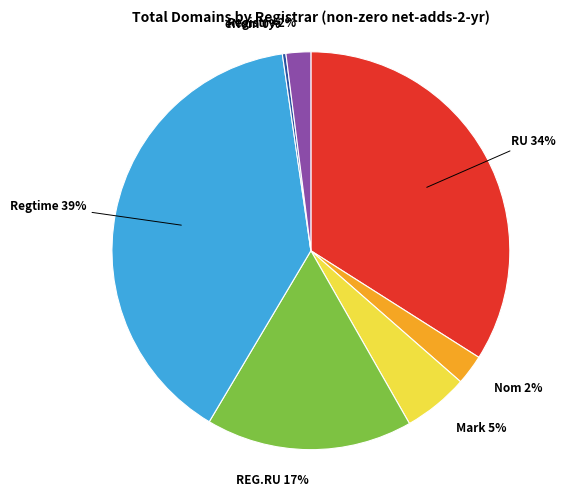

To the nearest percent, what is the average slice percentage?

14%